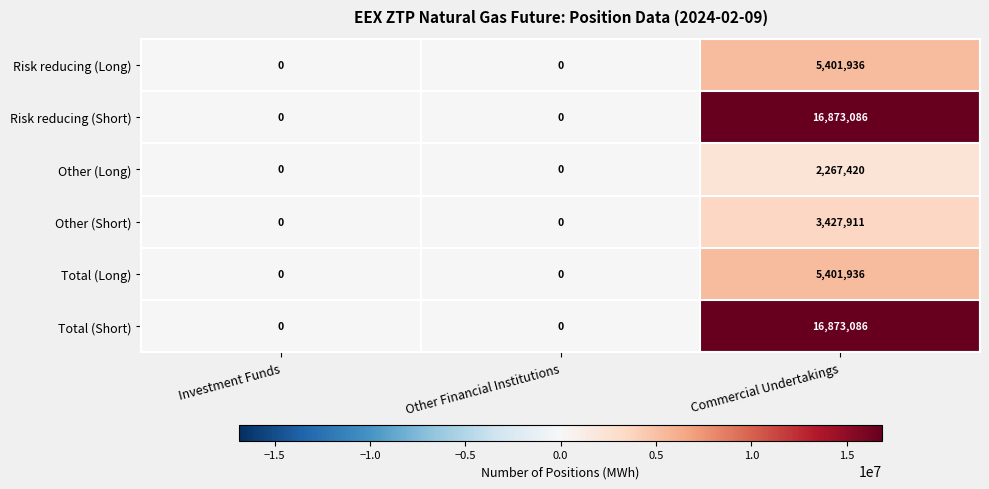

What is the greatest value displayed?

16873086